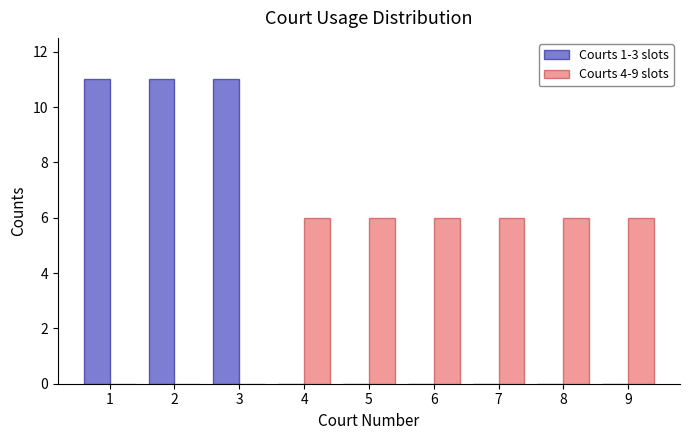

Reading left to right, list every range on the x-axis with the height of the bar of each series over it. The values are not printed on the chart, so give them approximately, as read against the axis.

0.5 to 1.5: Courts 1-3 slots=11	Courts 4-9 slots=0
1.5 to 2.5: Courts 1-3 slots=11	Courts 4-9 slots=0
2.5 to 3.5: Courts 1-3 slots=11	Courts 4-9 slots=0
3.5 to 4.5: Courts 1-3 slots=0	Courts 4-9 slots=6
4.5 to 5.5: Courts 1-3 slots=0	Courts 4-9 slots=6
5.5 to 6.5: Courts 1-3 slots=0	Courts 4-9 slots=6
6.5 to 7.5: Courts 1-3 slots=0	Courts 4-9 slots=6
7.5 to 8.5: Courts 1-3 slots=0	Courts 4-9 slots=6
8.5 to 9.5: Courts 1-3 slots=0	Courts 4-9 slots=6